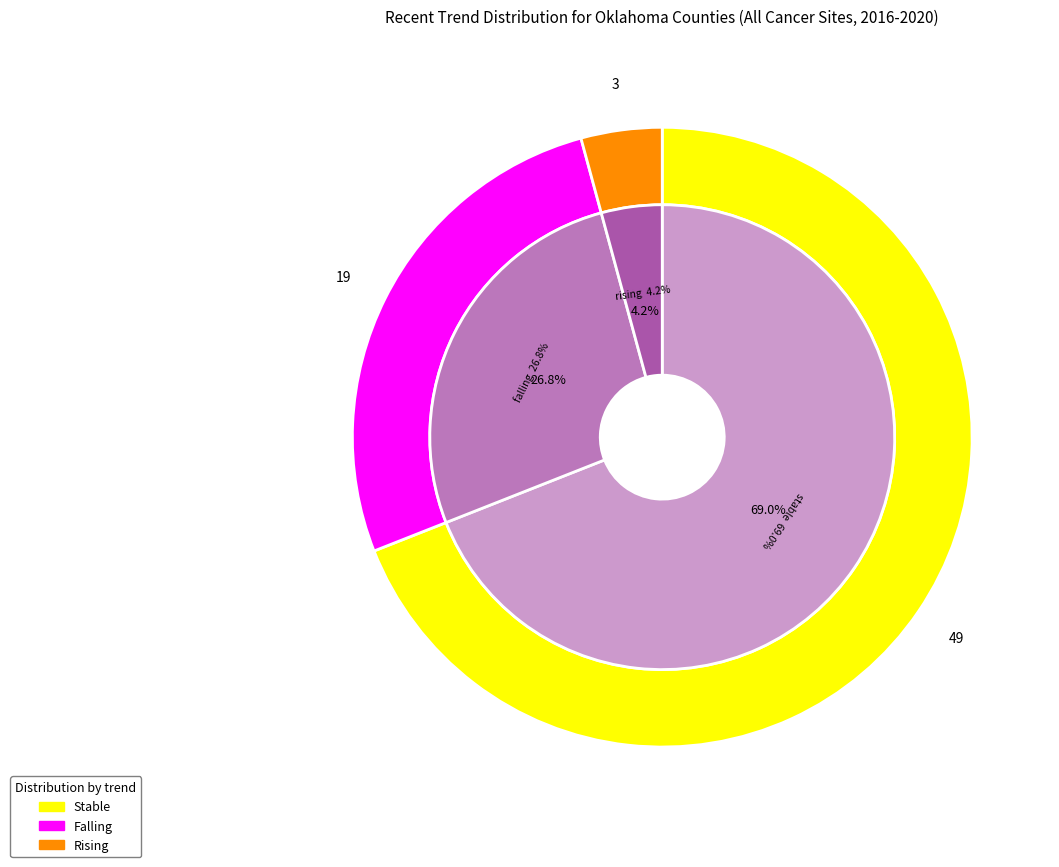

How many segments does this pie chart have?

3